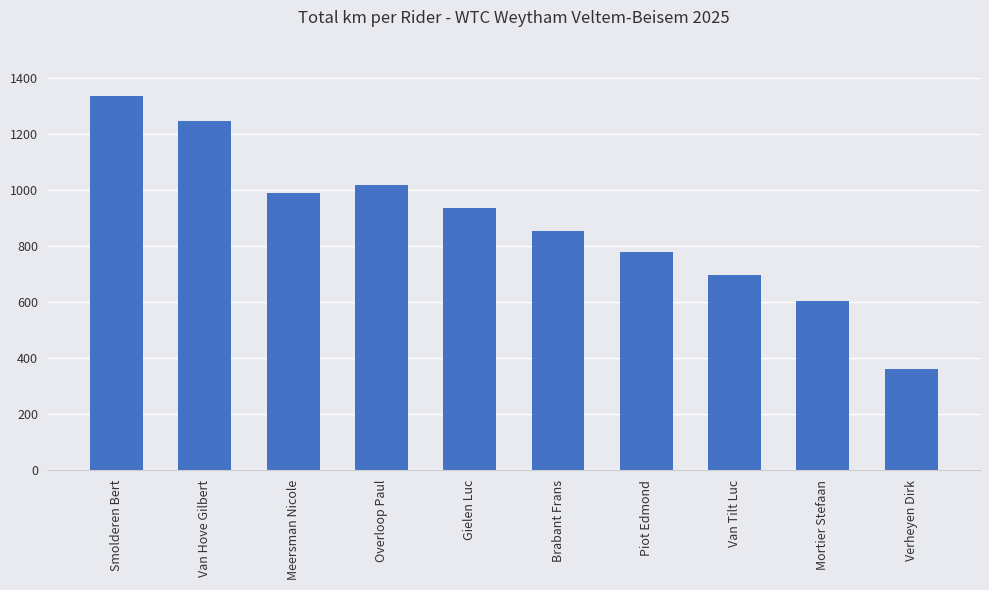

True or false: the data shows 777 at Piot Edmond.

True